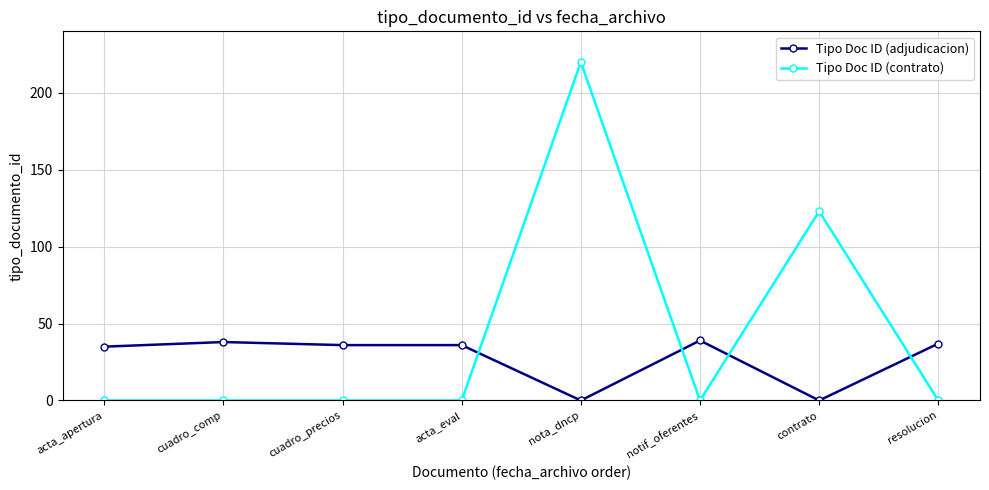

True or false: Tipo Doc ID (adjudicacion) and Tipo Doc ID (contrato) cross at least once.

True